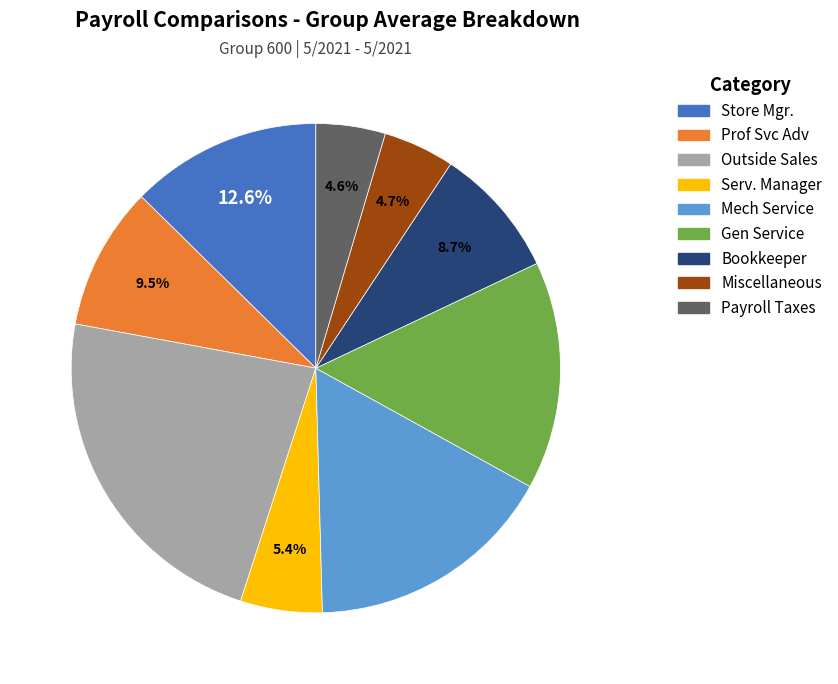

Do Prof Svc Adv and Outside Sales together represent more than half of the pie?

No